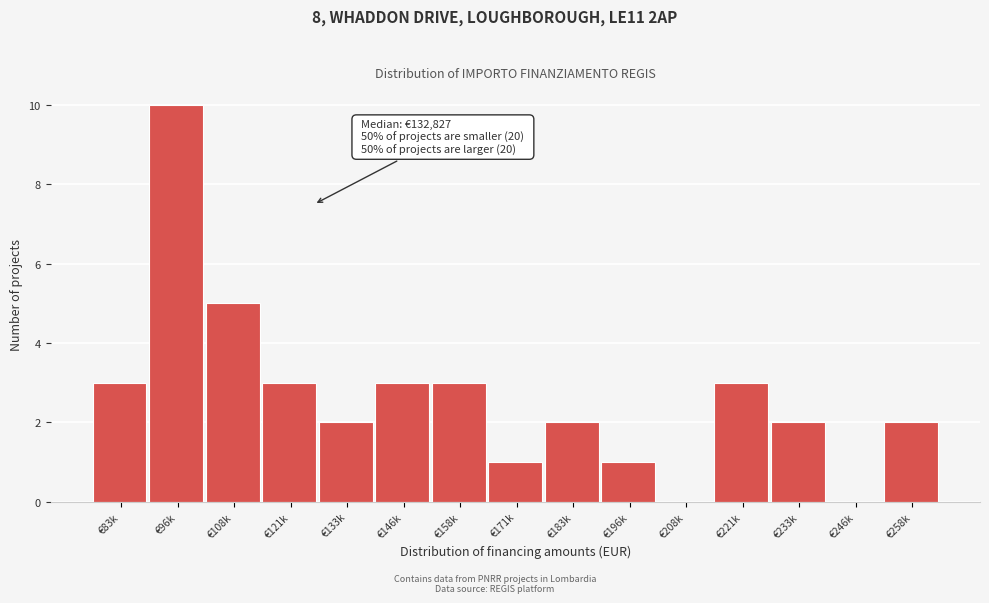

Reading left to right, transcribe all the data shown in this chart.

€83k=3	€96k=10	€108k=5	€121k=3	€133k=2	€146k=3	€158k=3	€171k=1	€183k=2	€196k=1	€208k=0	€221k=3	€233k=2	€246k=0	€258k=2